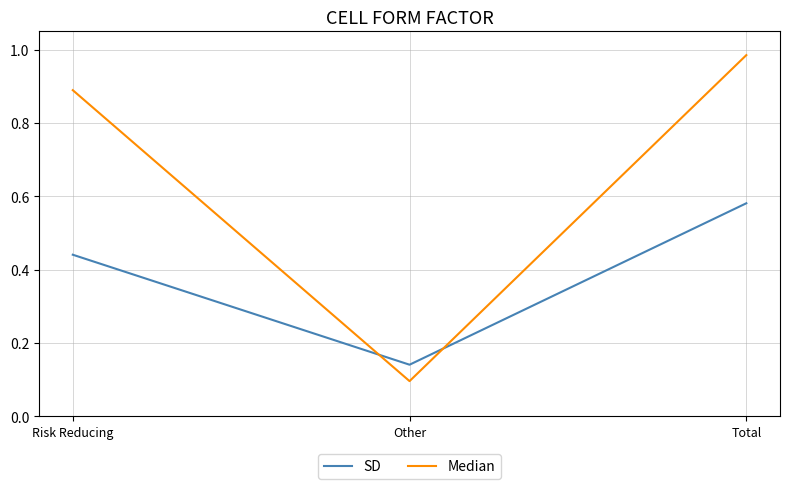

At which category does the chart reach its minimum across all series?

Other